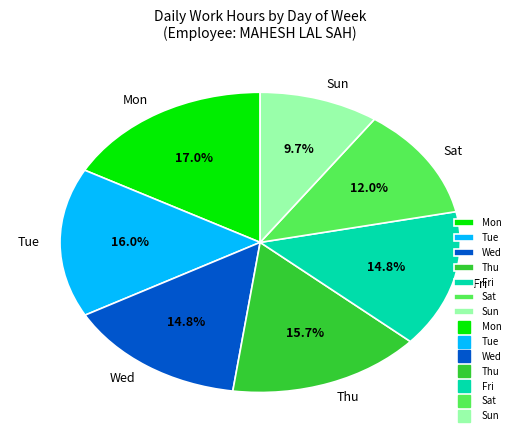

Does any single category account for the majority?

No